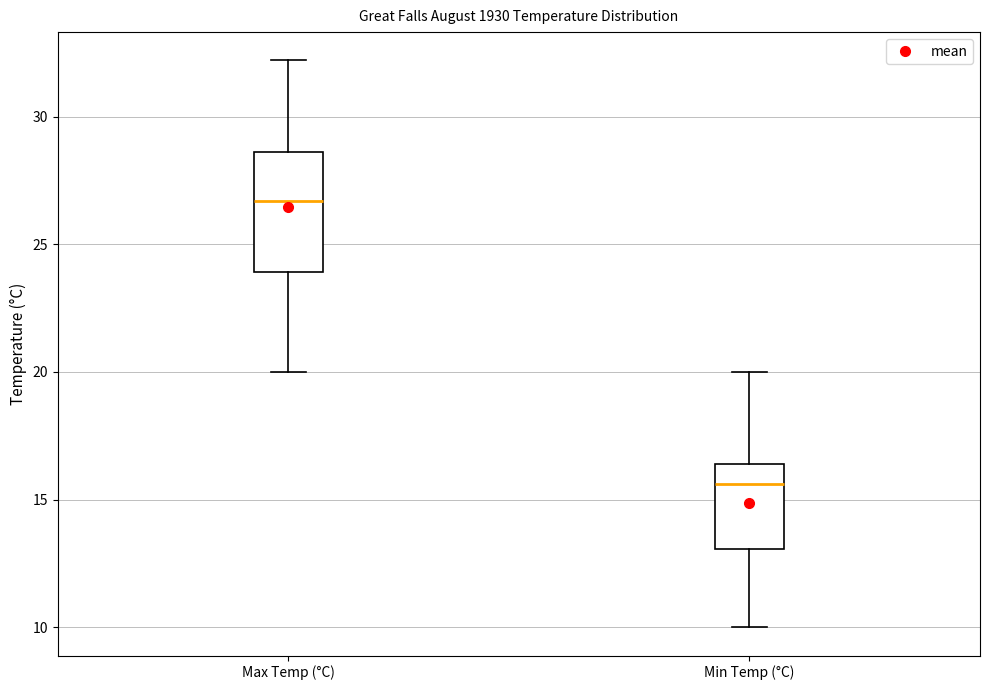

Which box is the tallest, from its lower edge to its upper edge?

Max Temp (°C)